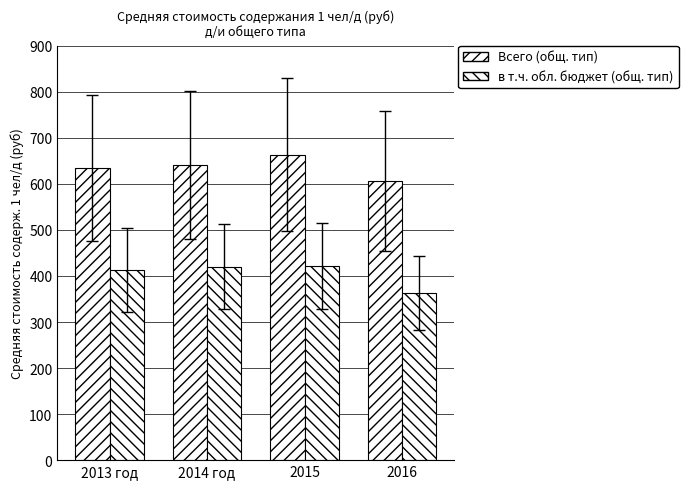

What is the spread (max minus min) of values at 2015?

241.9